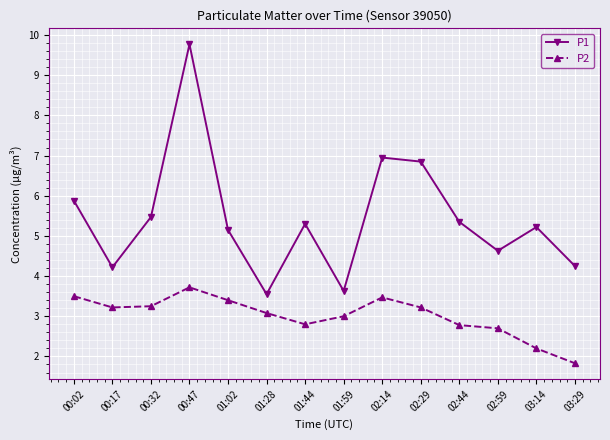

What is the label of the 8th point from the right?

01:44